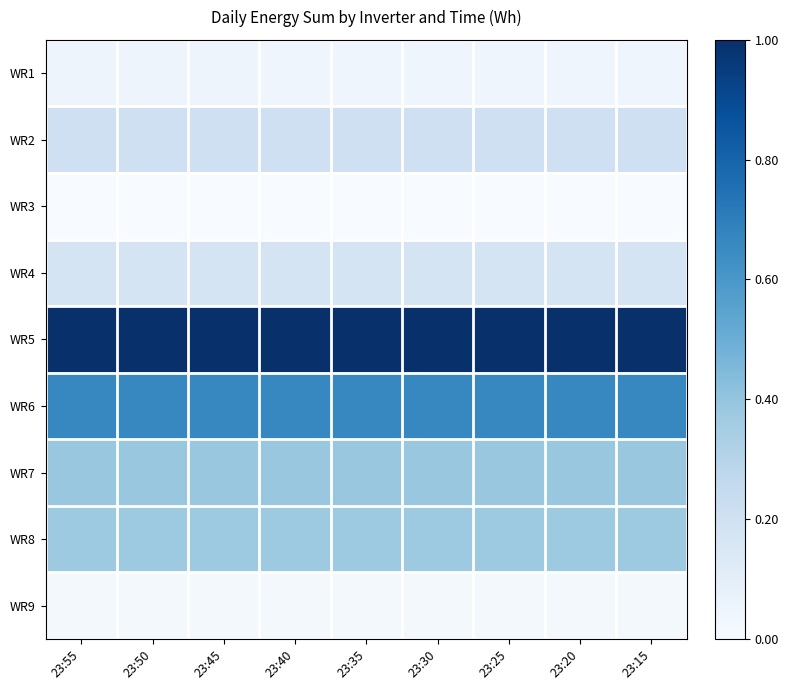

Reading left to right, extract all data points from this chart.

WR1: 23:55=0.1	23:50=0.0	23:45=0.0	23:40=0.0	23:35=0.0	23:30=0.0	23:25=0.0	23:20=0.0	23:15=0.0
WR2: 23:55=0.2	23:50=0.2	23:45=0.2	23:40=0.2	23:35=0.2	23:30=0.2	23:25=0.2	23:20=0.2	23:15=0.2
WR3: 23:55=0.0	23:50=0.0	23:45=0.0	23:40=0.0	23:35=0.0	23:30=0.0	23:25=0.0	23:20=0.0	23:15=0.0
WR4: 23:55=0.2	23:50=0.2	23:45=0.2	23:40=0.2	23:35=0.2	23:30=0.2	23:25=0.2	23:20=0.2	23:15=0.2
WR5: 23:55=1.0	23:50=1.0	23:45=1.0	23:40=1.0	23:35=1.0	23:30=1.0	23:25=1.0	23:20=1.0	23:15=1.0
WR6: 23:55=0.7	23:50=0.7	23:45=0.7	23:40=0.7	23:35=0.7	23:30=0.7	23:25=0.7	23:20=0.7	23:15=0.7
WR7: 23:55=0.4	23:50=0.4	23:45=0.4	23:40=0.4	23:35=0.4	23:30=0.4	23:25=0.4	23:20=0.4	23:15=0.4
WR8: 23:55=0.4	23:50=0.4	23:45=0.4	23:40=0.4	23:35=0.4	23:30=0.4	23:25=0.4	23:20=0.4	23:15=0.4
WR9: 23:55=0.0	23:50=0.0	23:45=0.0	23:40=0.0	23:35=0.0	23:30=0.0	23:25=0.0	23:20=0.0	23:15=0.0